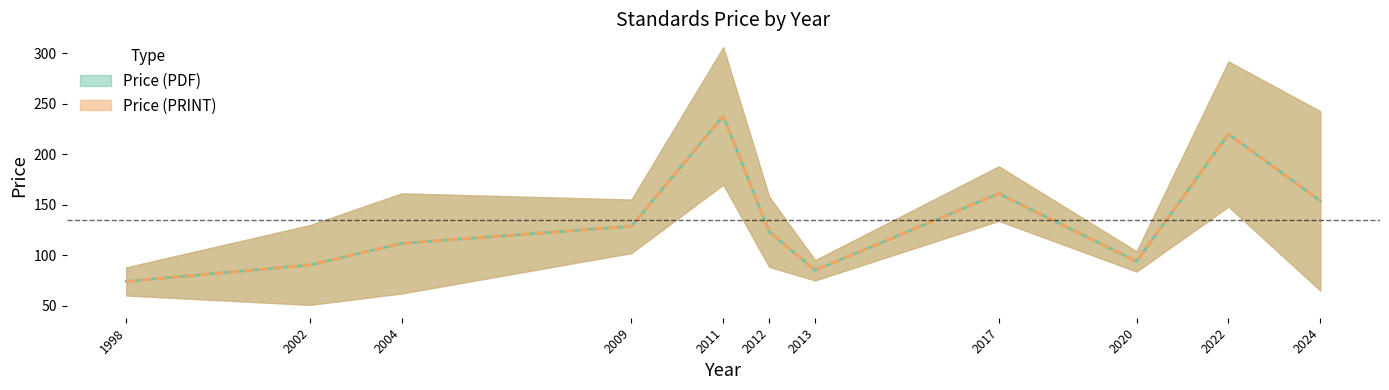

The Price (PRINT) series shows 220.0 at 2022. True or false?

True